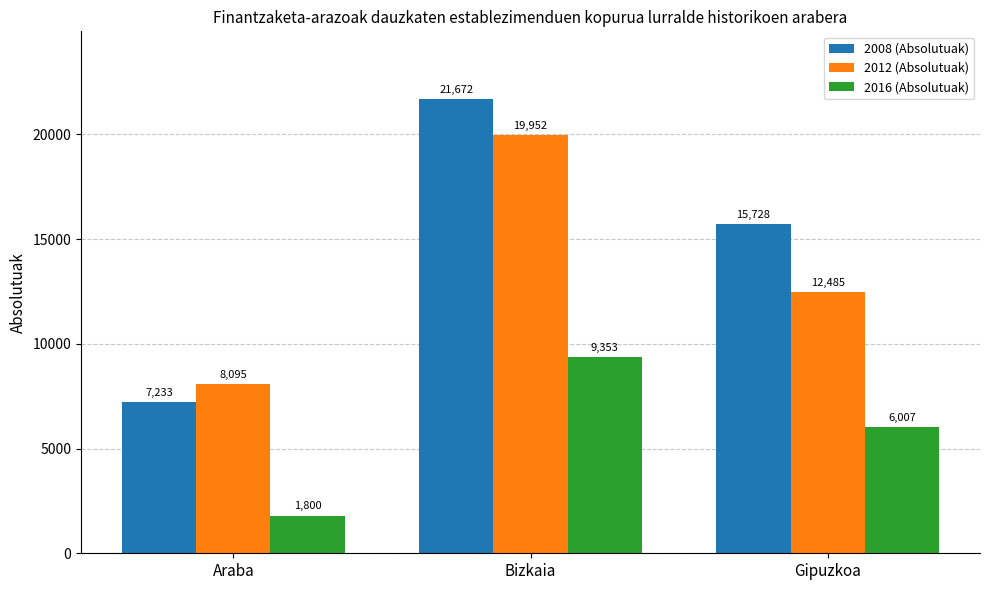

The 2008 (Absolutuak) series shows 12377.5 at Bizkaia. True or false?

False